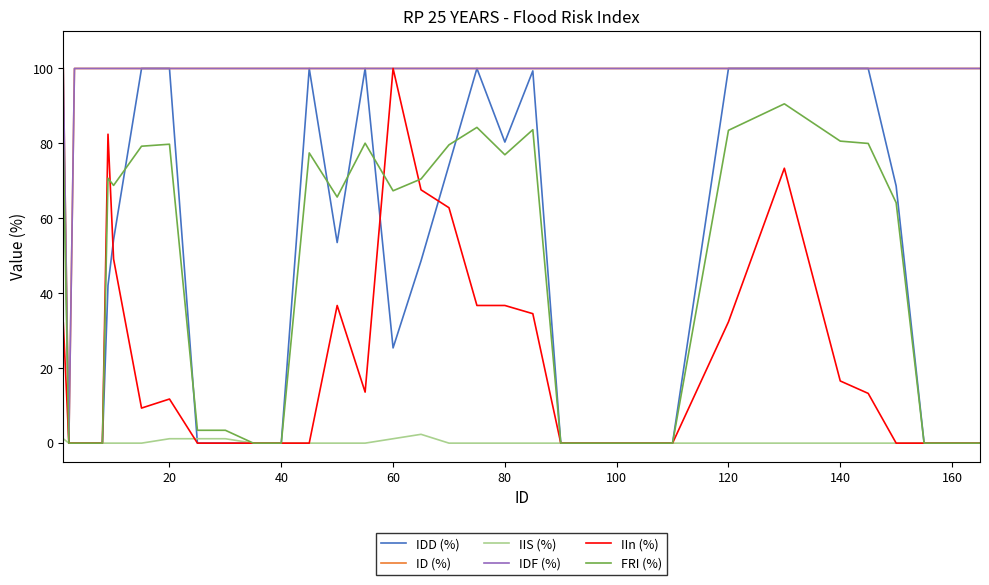

Does the chart display data point markers on the line(s)?

No